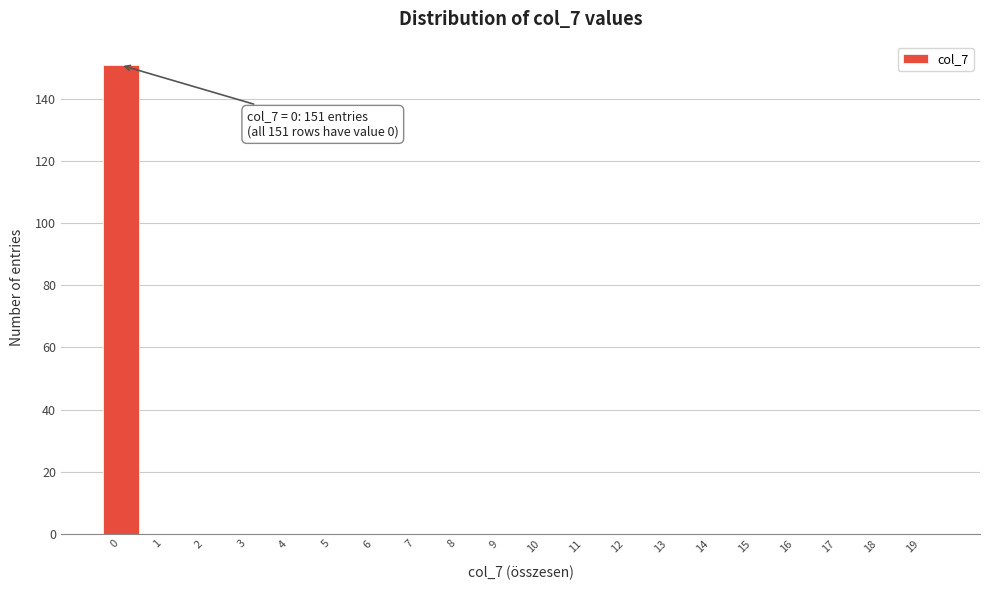

Which range on the x-axis has the tallest bar?

-0.5 to 0.5